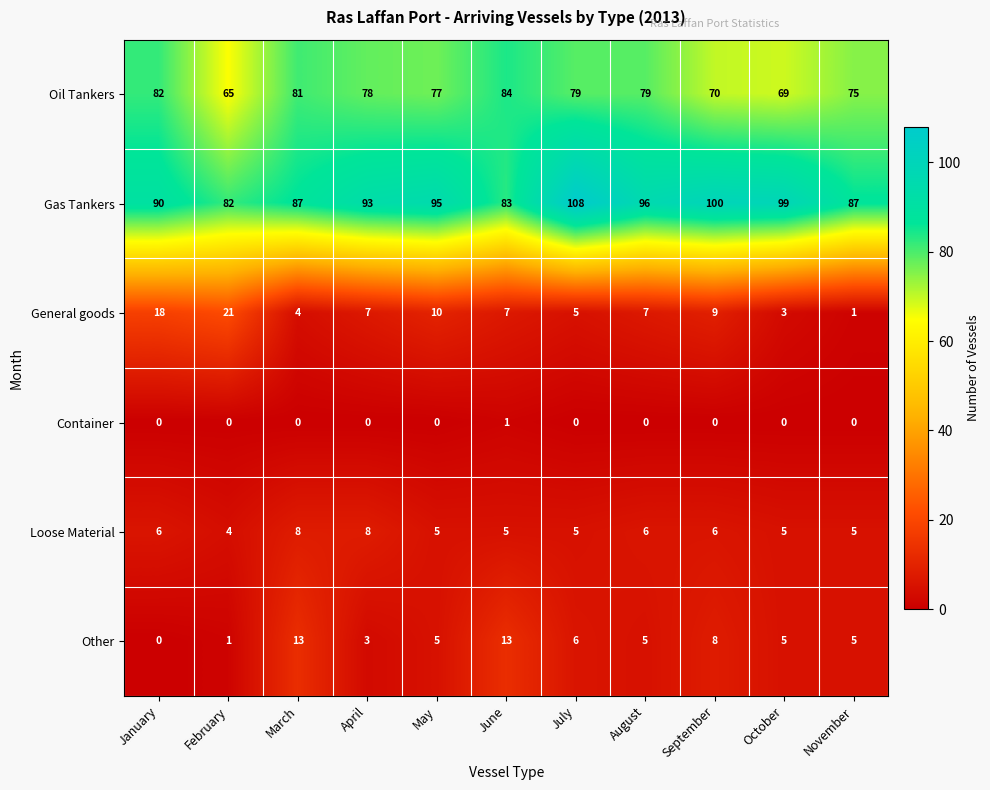

The value of Loose Material at September is 4. True or false?

False